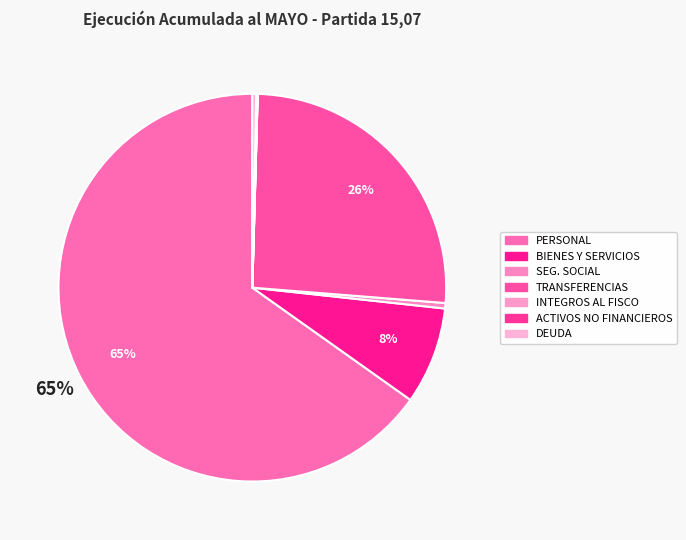

Which category has the smallest portion of the pie?

INTEGROS AL FISCO